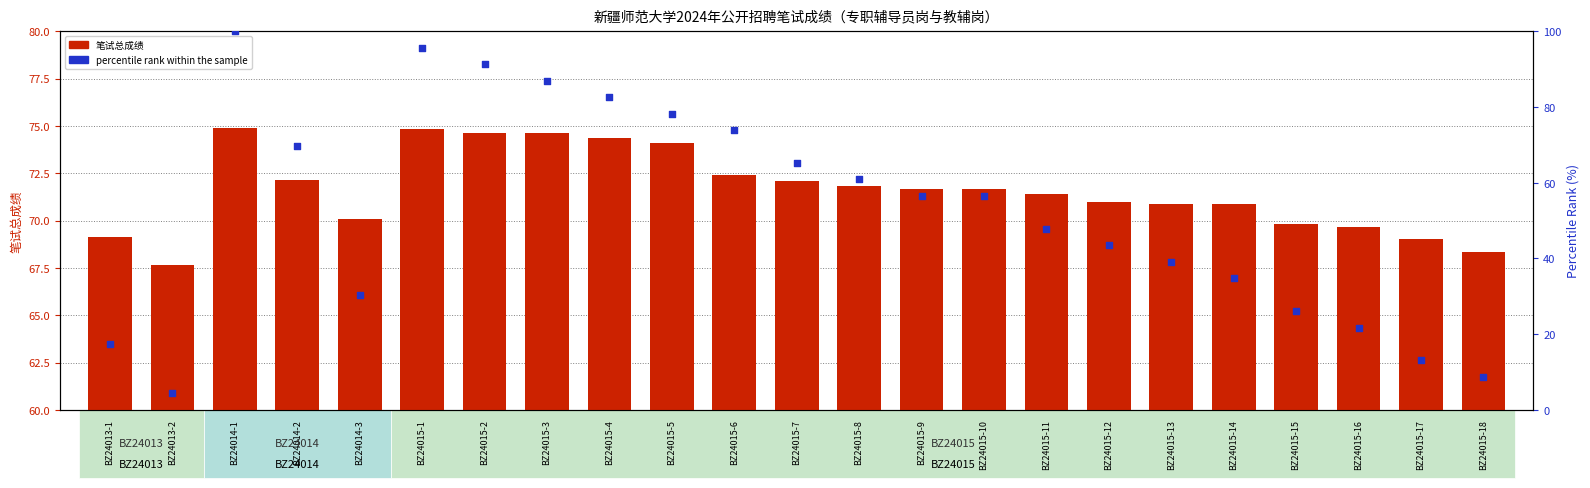

Is the value of percentile rank within the sample at BZ24015-1 greater than the value of 笔试总成绩 at BZ24015-18?

Yes